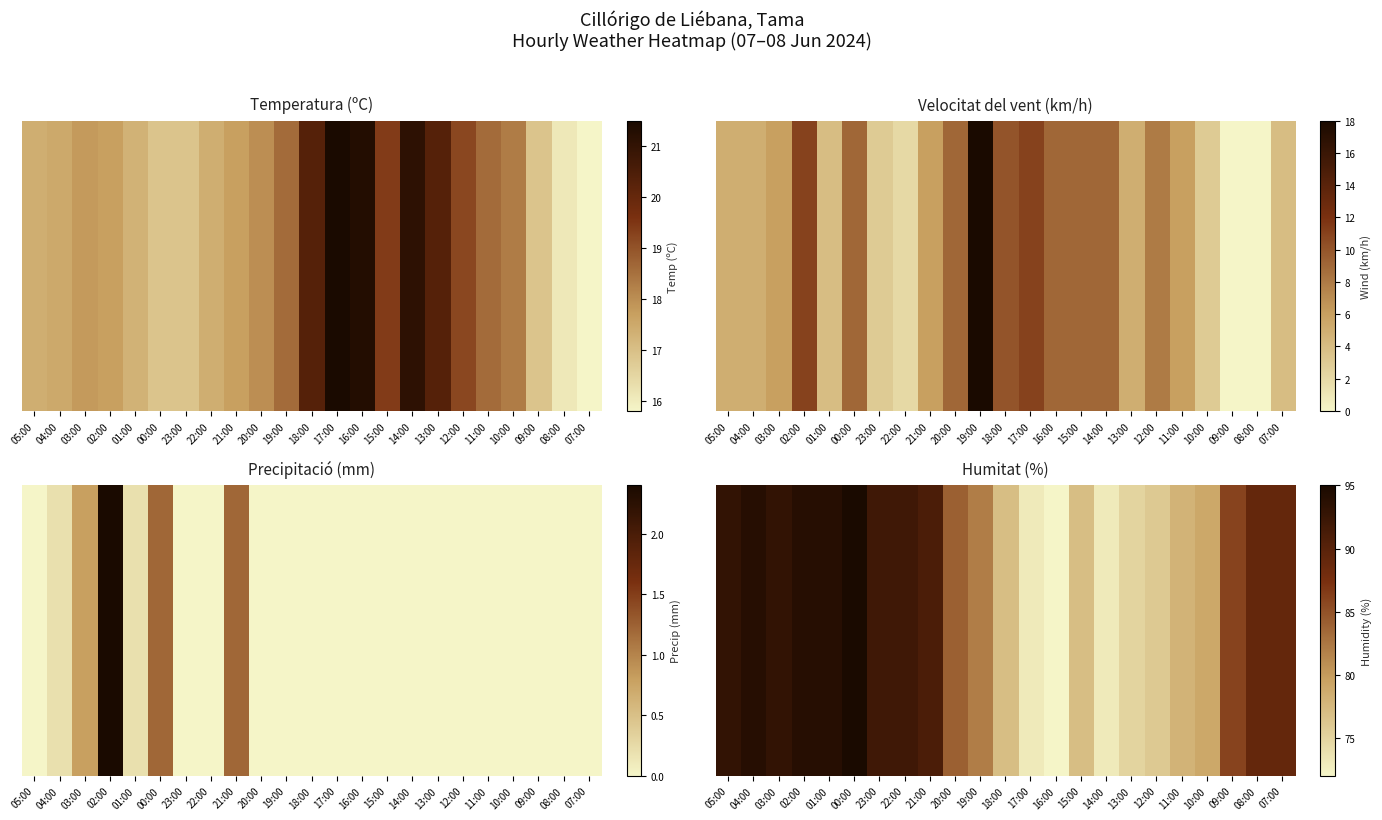

Reading right to left, extract all data points from this chart.

89	89	86	79	78	76	75	73	77	72	73	77	82	84	91	92	92	95	94	94	93	94	93